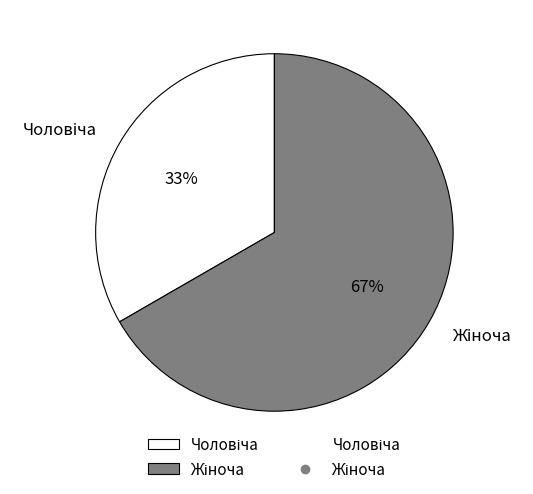

Is there any slice that represents more than half of the pie?

Yes